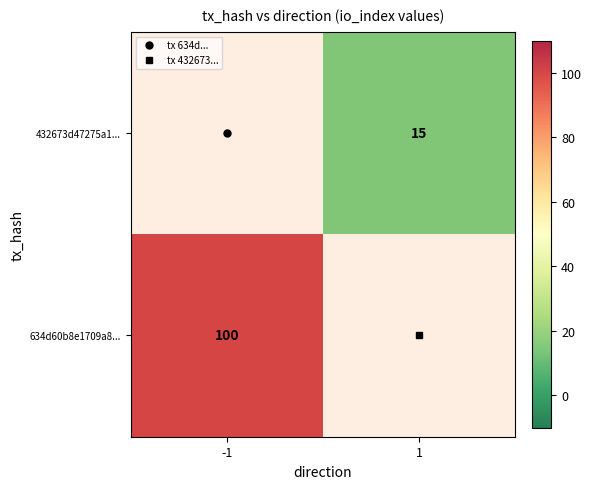

Which series changed the most between -1 and 1?

634d60b8e1709a8...